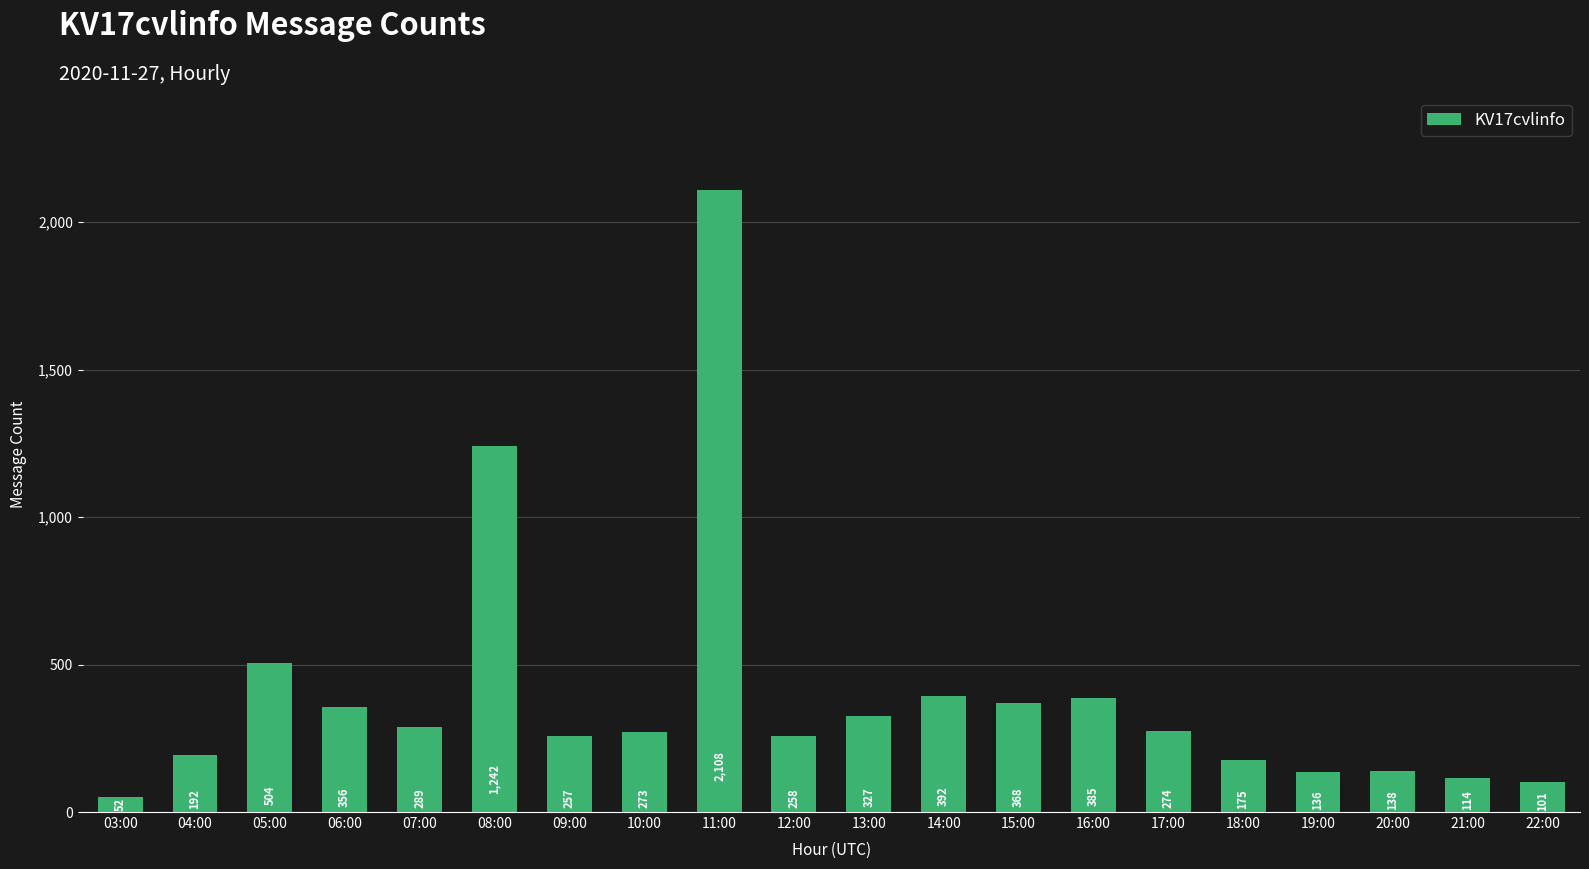

What is the change in value from 06:00 to 16:00?

+29